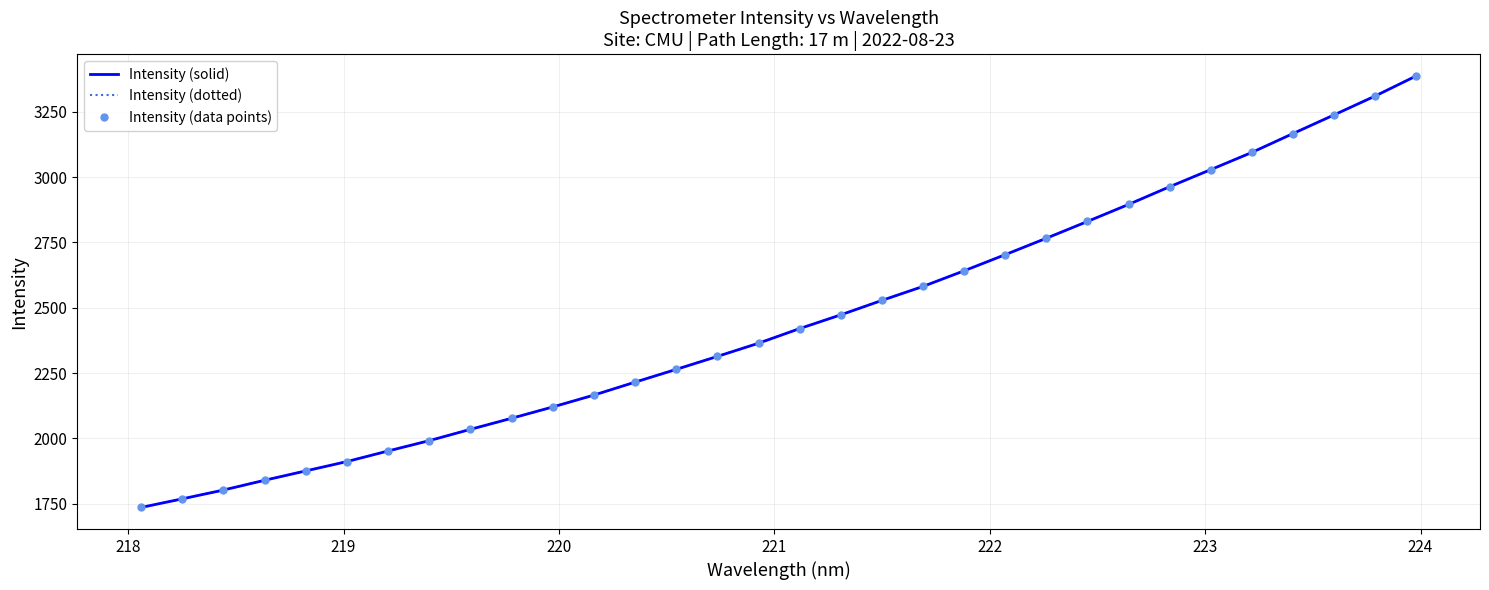

True or false: Intensity (solid) and Intensity (data points) cross at least once.

False